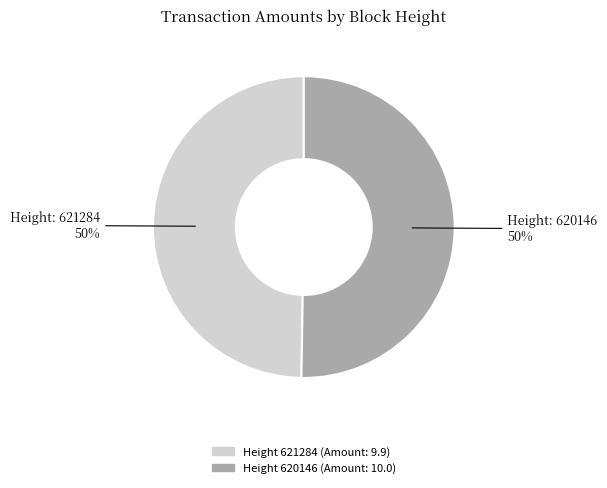

To the nearest percent, what is the average slice percentage?

50%